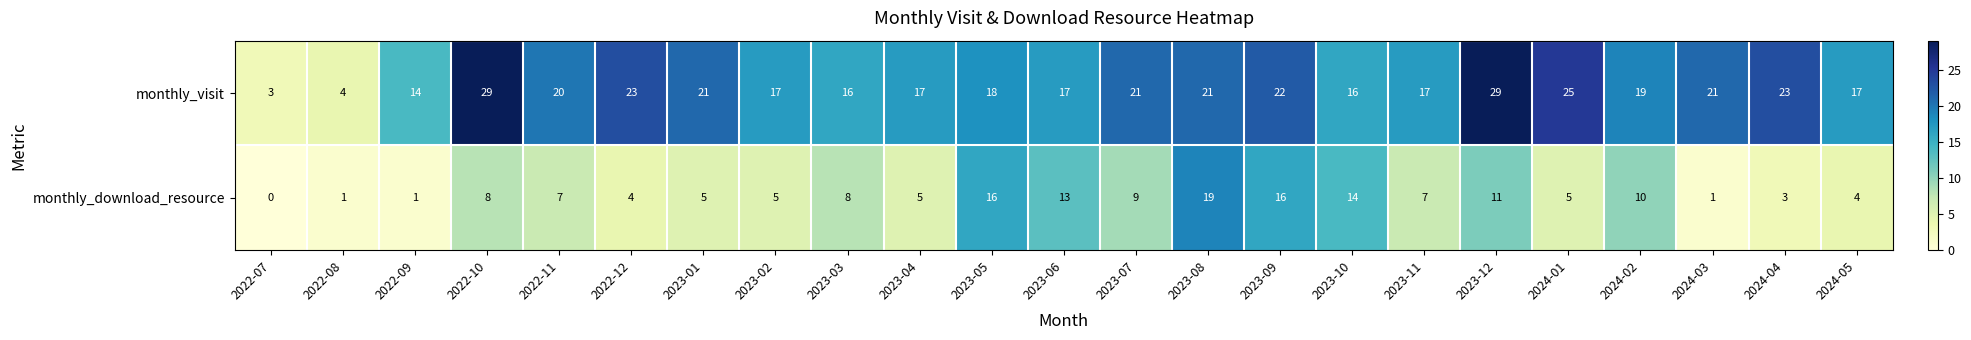

What is the difference between the monthly_visit values at 2024-03 and 2022-10?

8